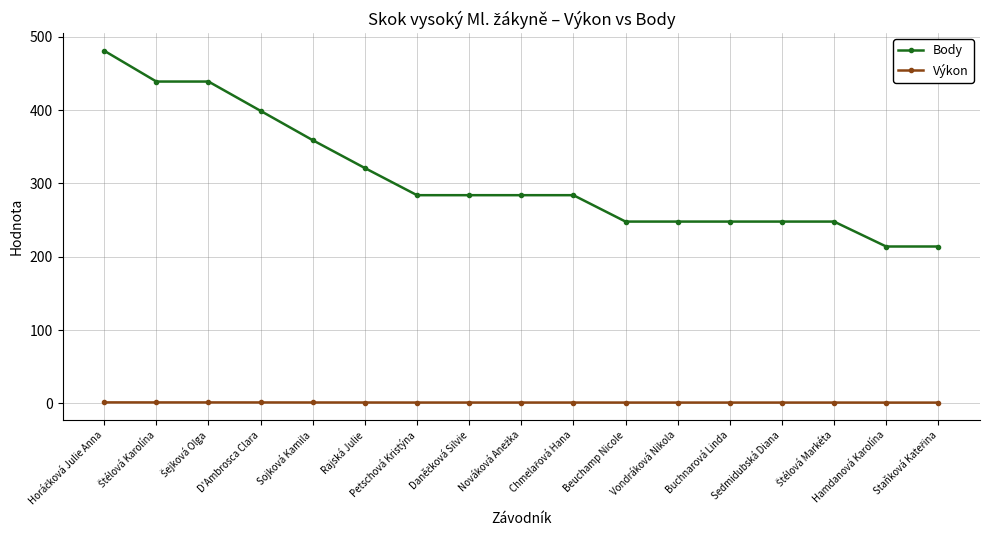

Which series has the largest total across all categories?

Body